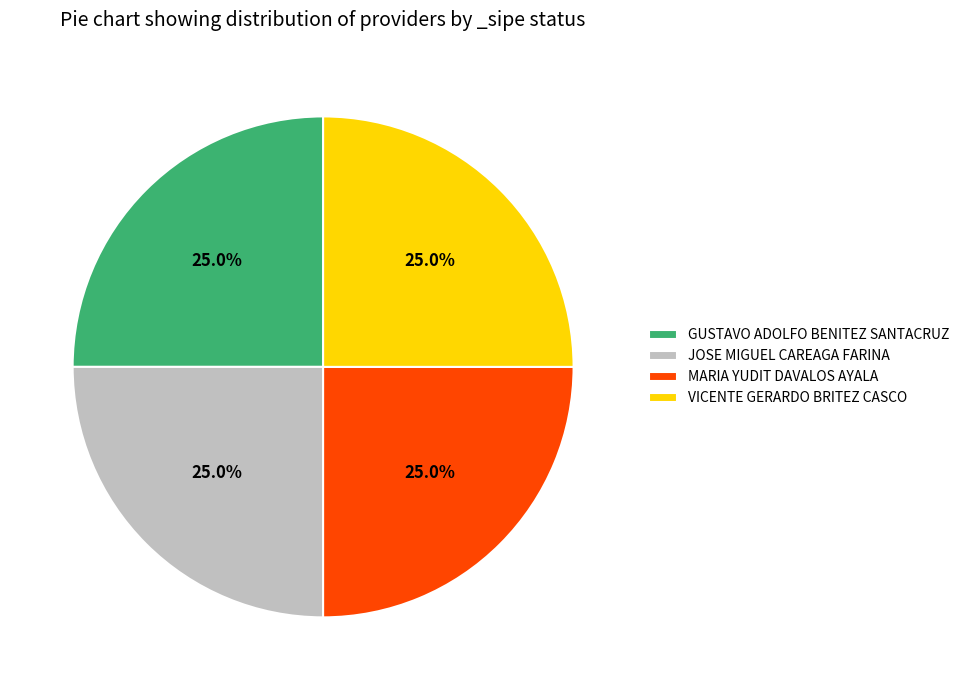

Is there any slice that represents more than half of the pie?

No